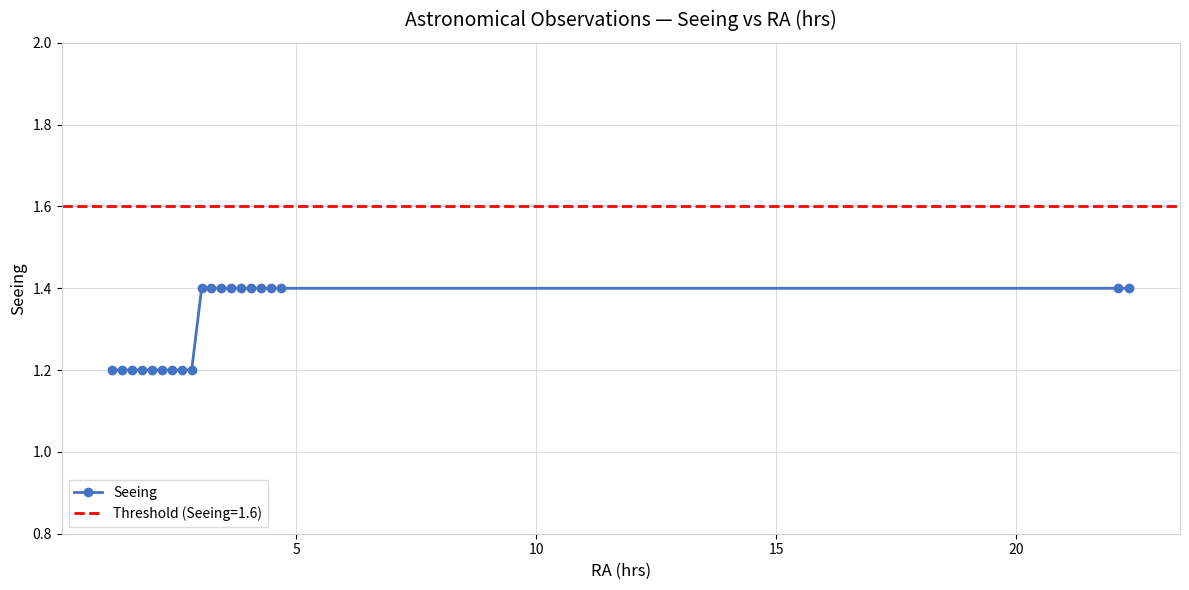

What is the value of the Seeing point at the 10th from the left?

1.4